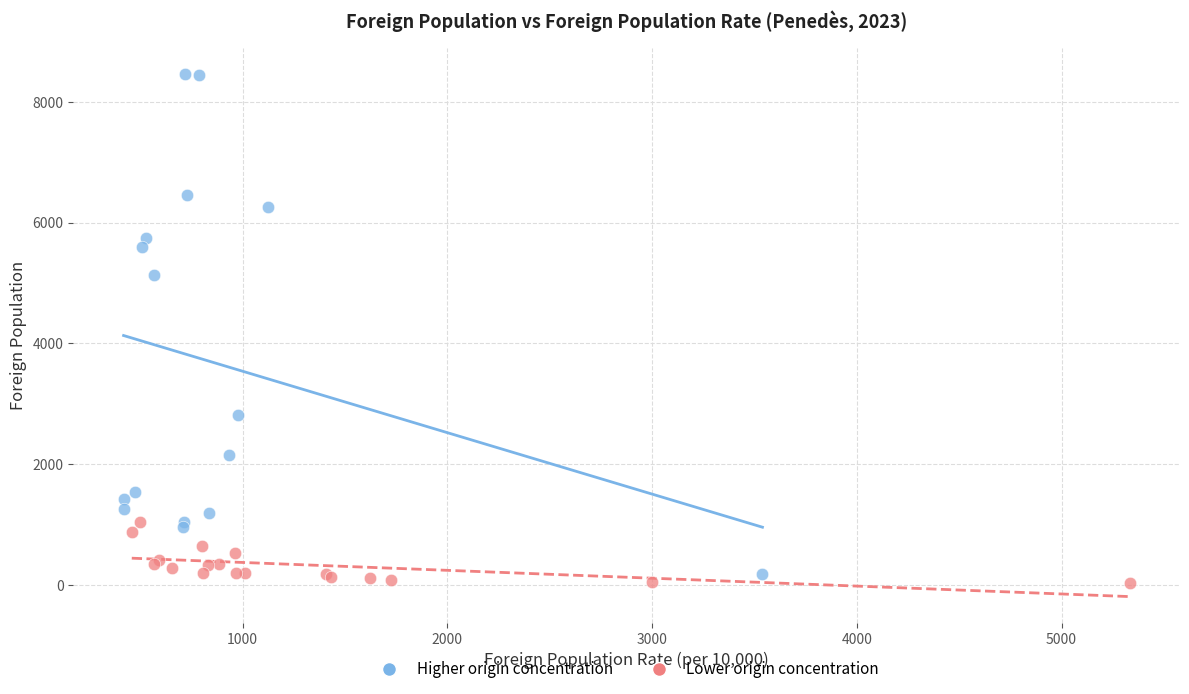

Which series reaches the maximum Y coordinate?

Higher origin concentration